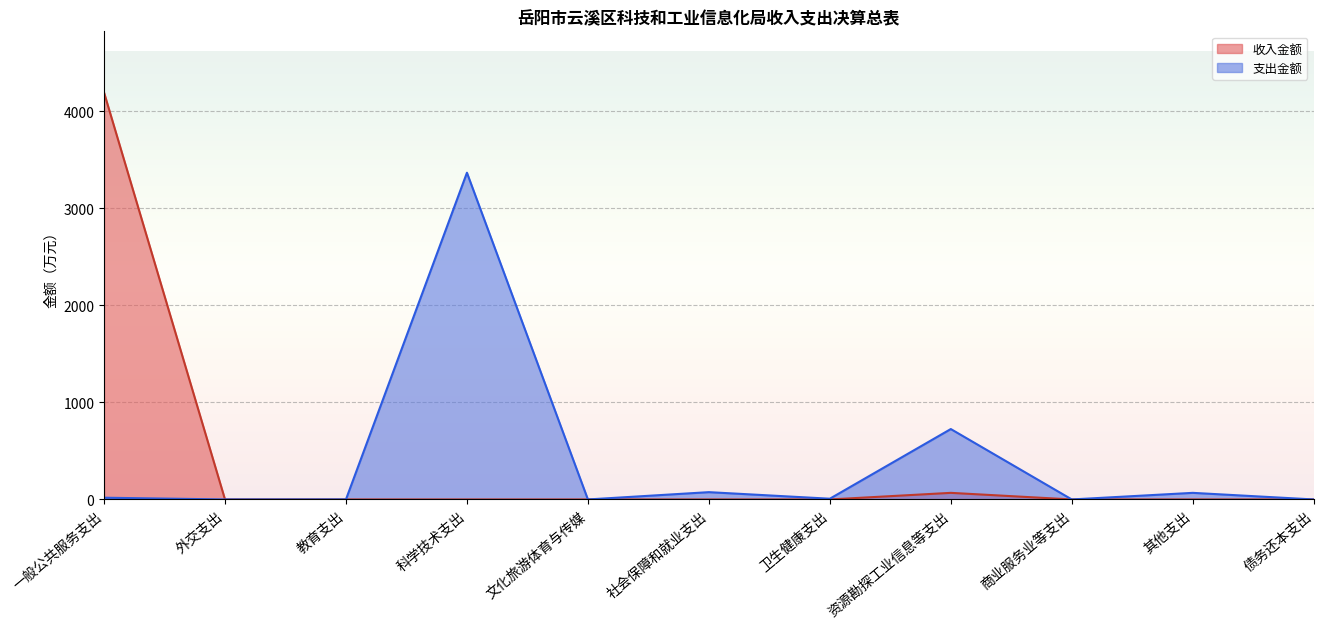

What is the average value?

387.5